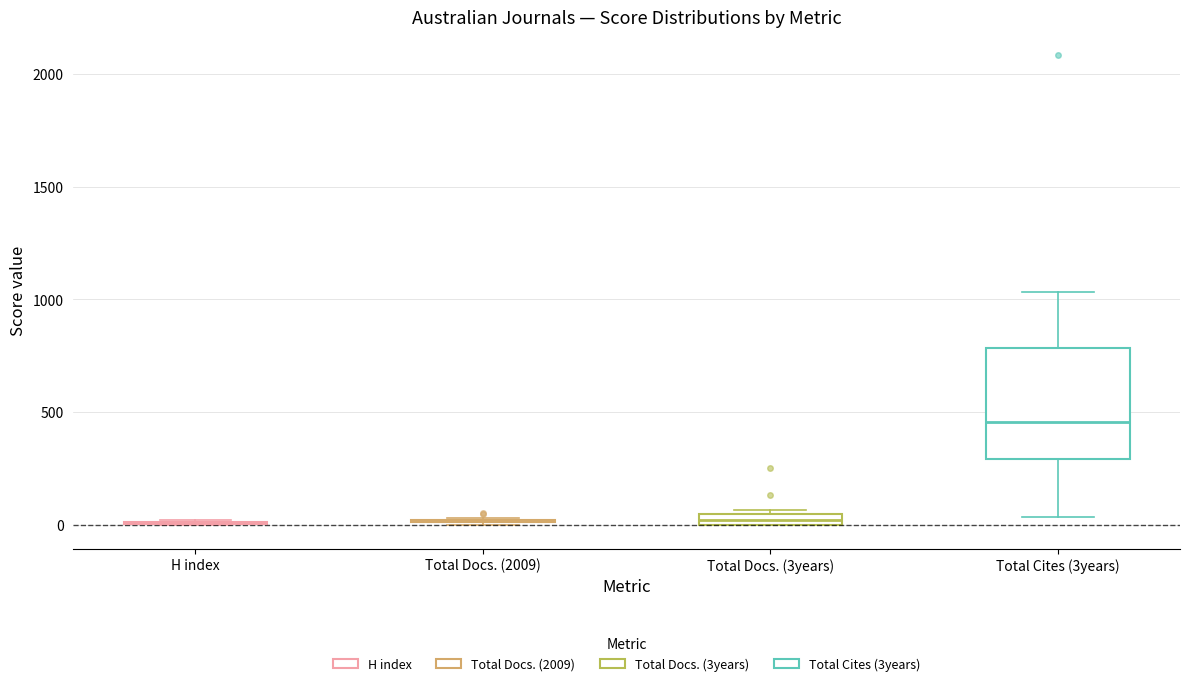

Comparing the boxes themselves (not the whiskers), which one is the tallest?

Total Cites (3years)